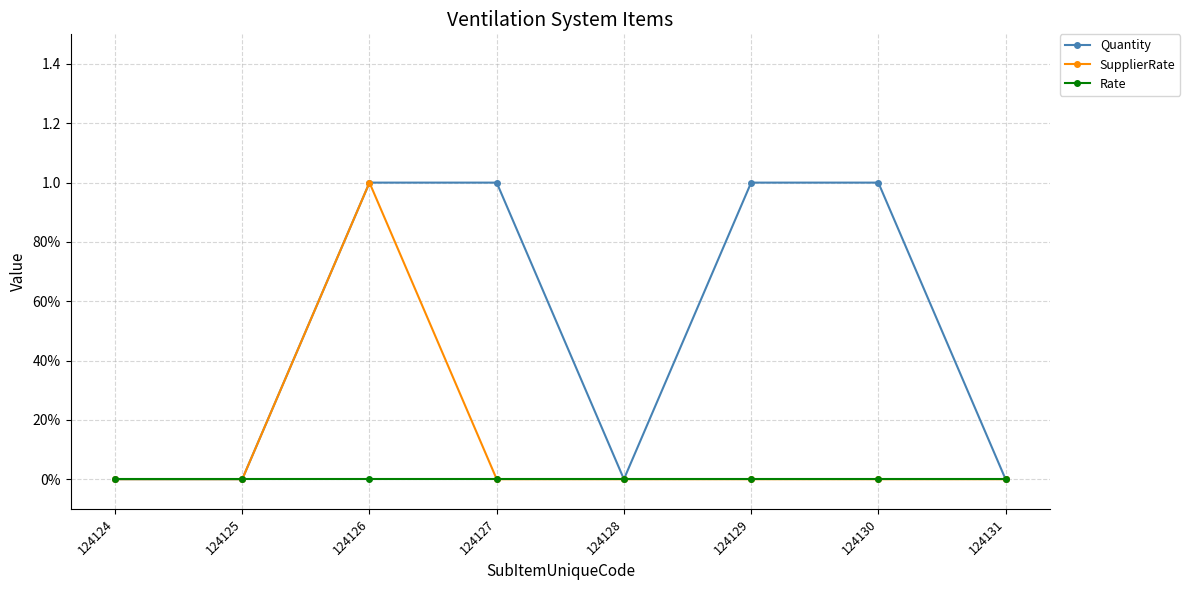

Rank the series by their maximum value, from highest to lowest.

Quantity, SupplierRate, Rate